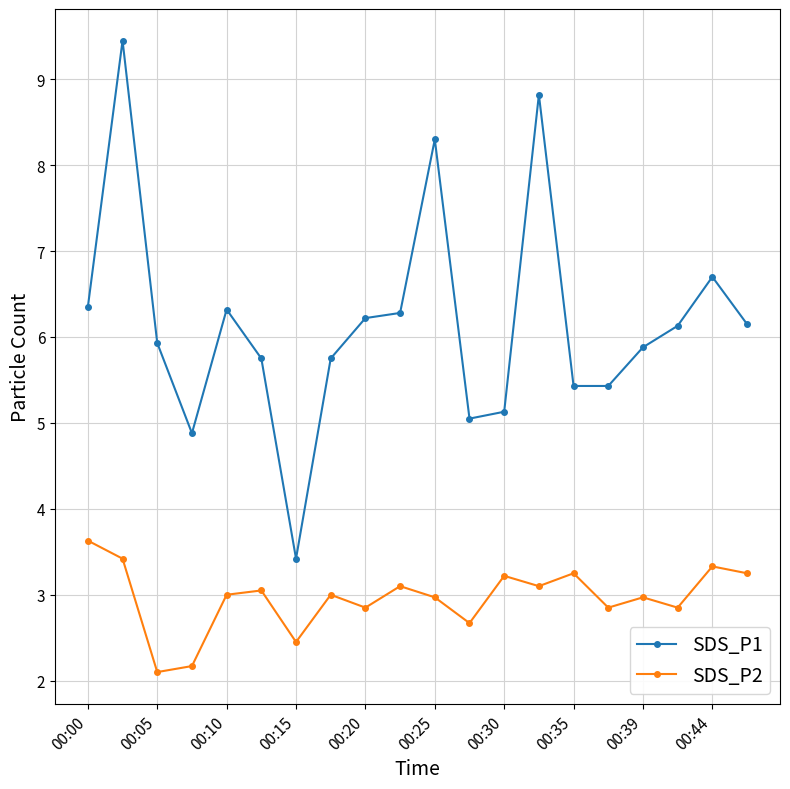

What is the minimum value for SDS_P1?

3.4